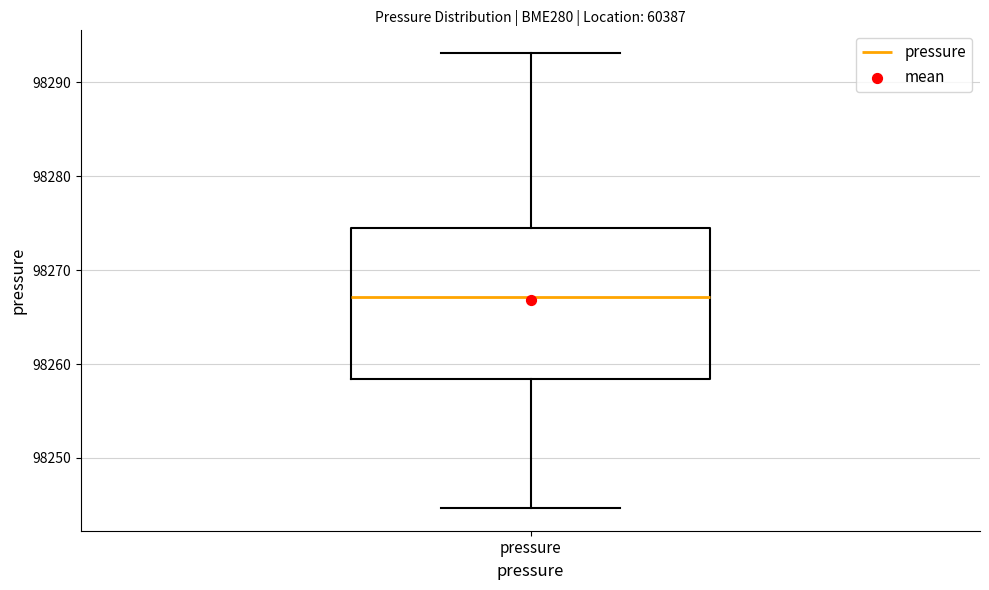

Where is the upper edge of the box for pressure on the y-axis? The values are not printed on the chart, so give them approximately, as read against the axis.

98274